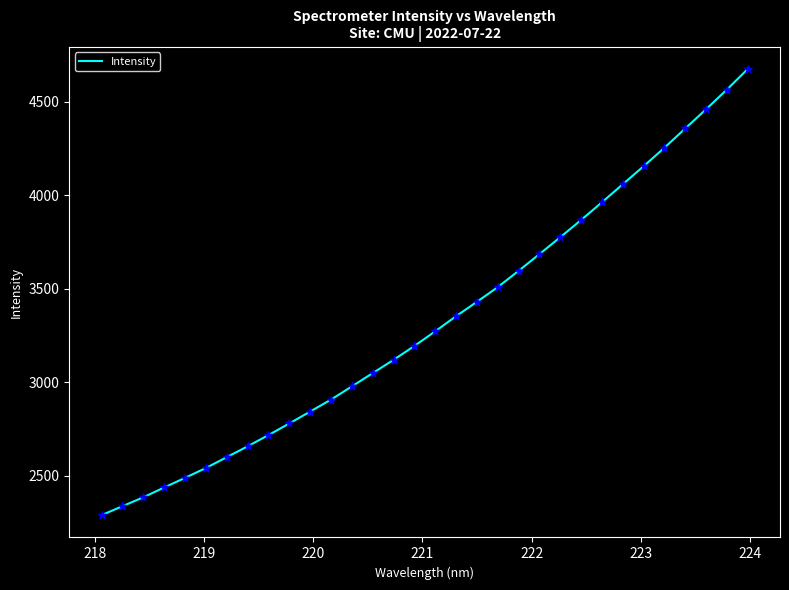

What is the smallest value displayed?

2289.3